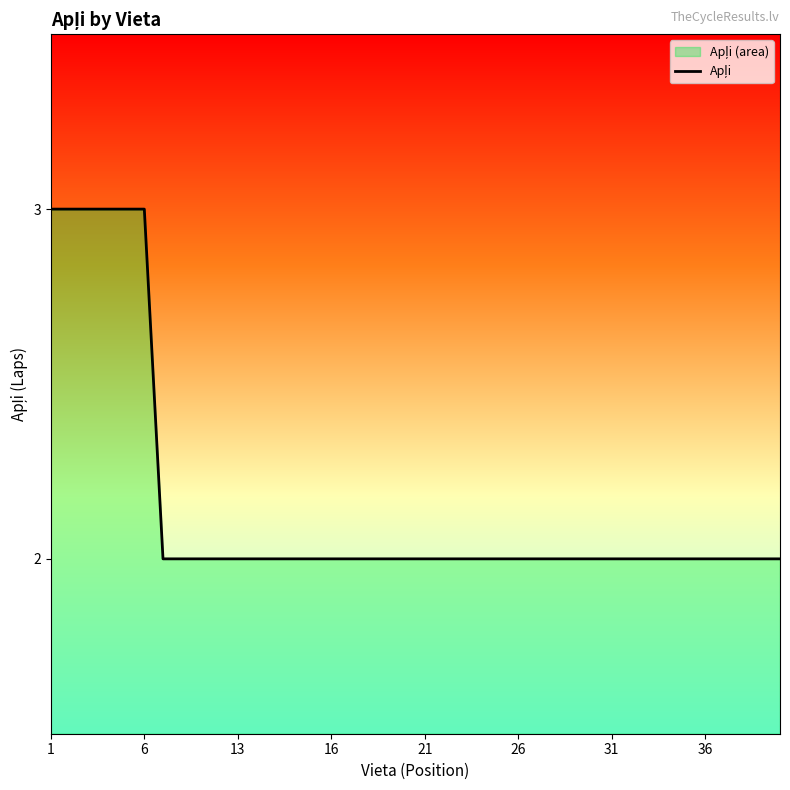

Count the values in the range 2 to 3.

40